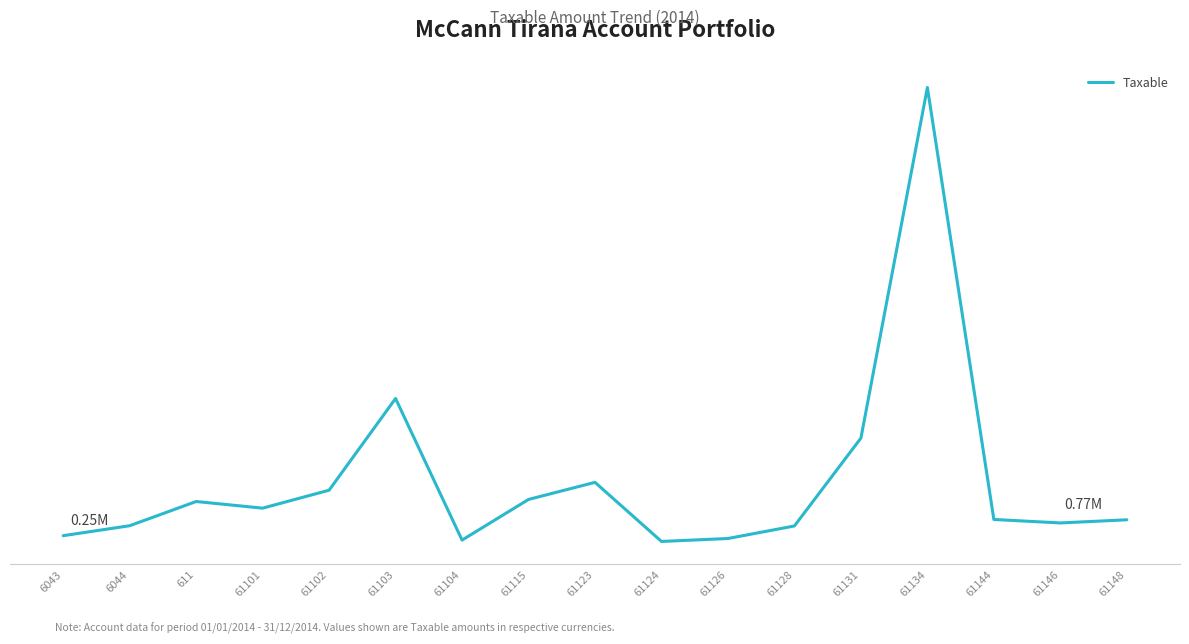

Does the chart have visible grid lines?

No